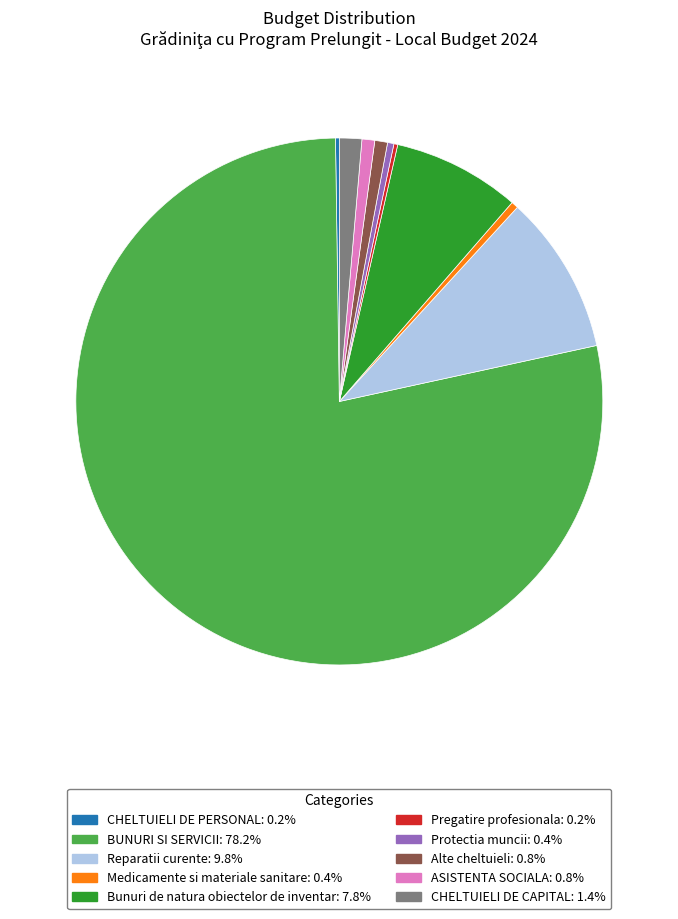

Which category has the biggest portion of the pie?

BUNURI SI SERVICII